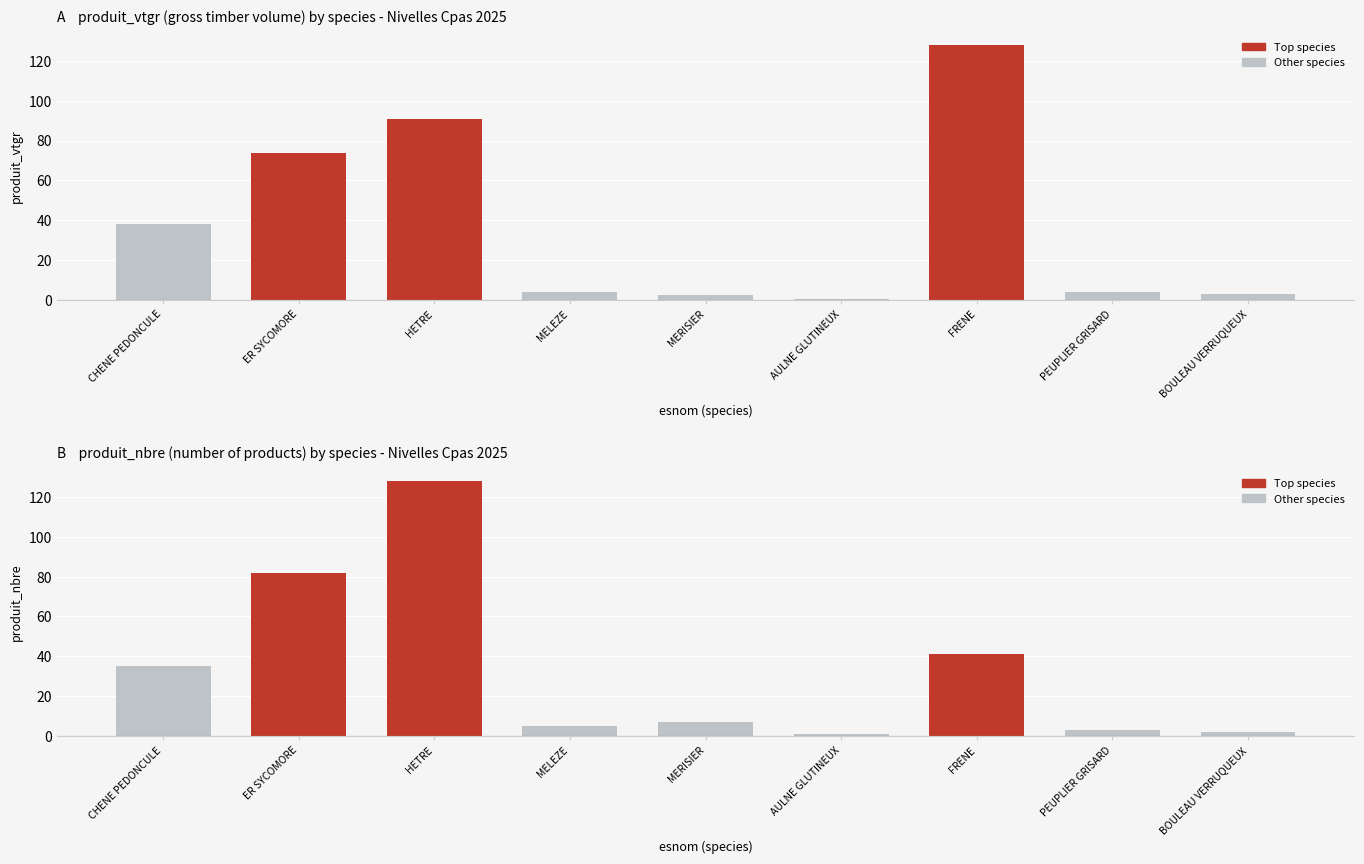

The produit_vtgr series shows 5.5 at MELEZE. True or false?

False